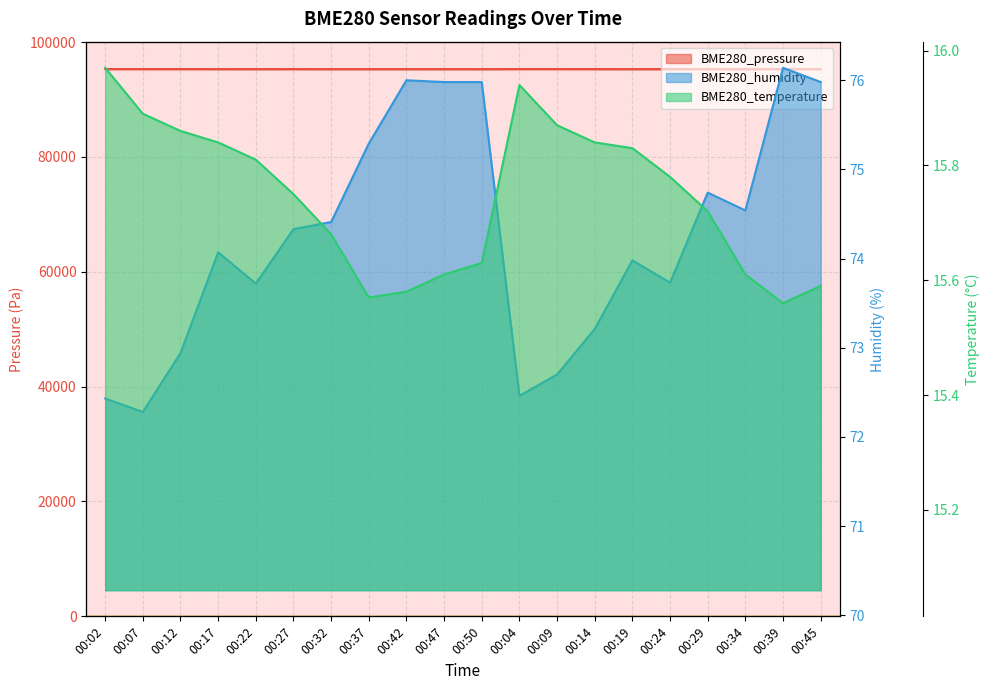

What is the lowest value of the BME280_temperature series?

15.6